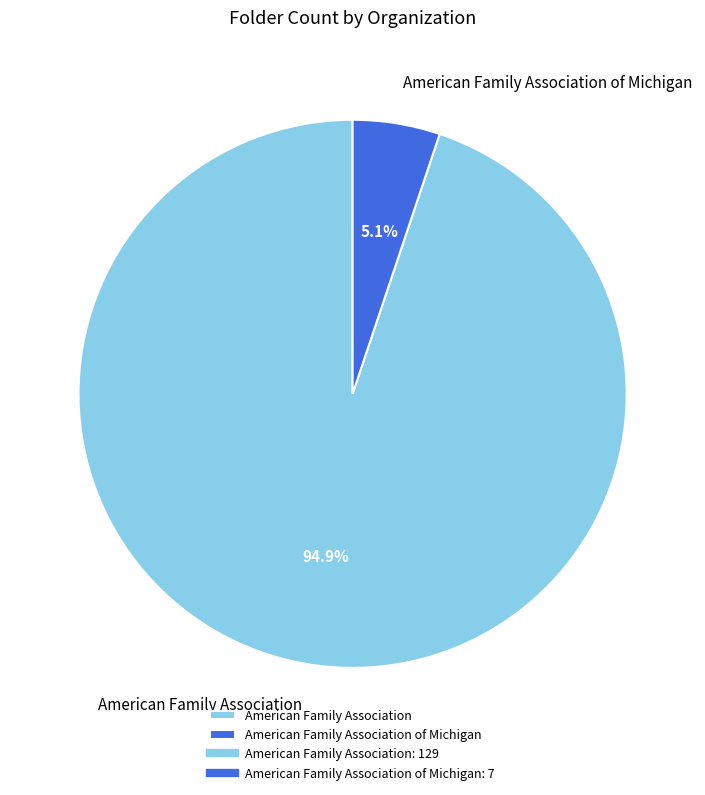

Which has a higher value, American Family Association or American Family Association of Michigan?

American Family Association